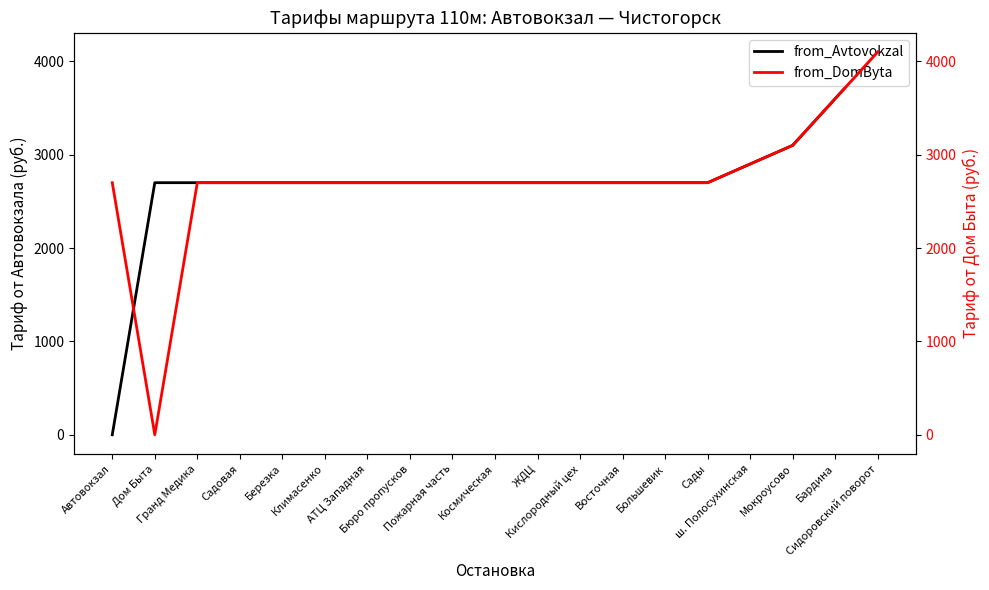

List the labels in order of from_Avtovokzal value, smallest first.

Автовокзал, Дом Быта, Гранд Медика, Садовая, Березка, Климасенко, АТЦ Западная, Бюро пропусков, Пожарная часть, Космическая, ЖДЦ, Кислородный цех, Восточная, Большевик, Сады, ш. Полосухинская, Мокроусово, Бардина, Сидоровский поворот